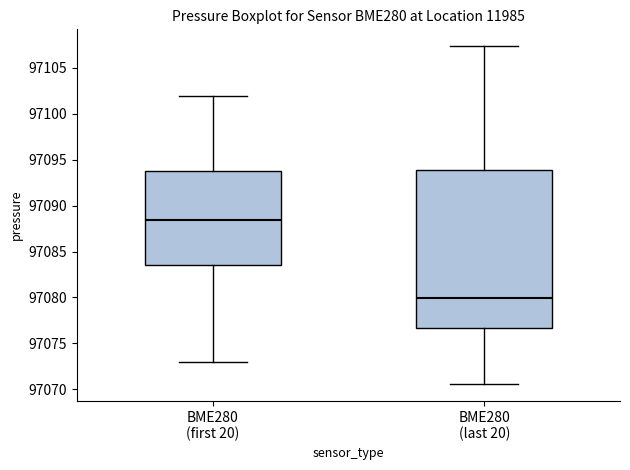

Reading left to right, transcribe this box plot: for each box, give where its median line is, the range the box spans, and where its two whiskers end, as read against the y-axis. The values are not printed on the chart, so give them approximately, as read against the axis.

BME280 (first 20): median 97088.5, box 97083.5 to 97094.0, whiskers 97073.0 to 97102.0
BME280 (last 20): median 97080.0, box 97076.5 to 97094.0, whiskers 97070.5 to 97107.5